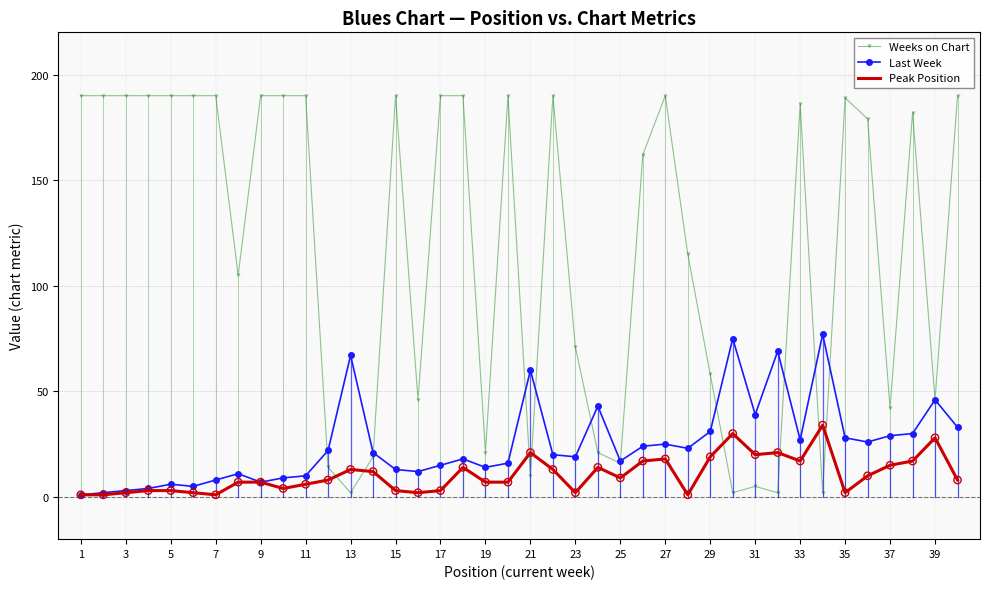

What are all the series names shown in the legend?

Weeks on Chart, Last Week, Peak Position